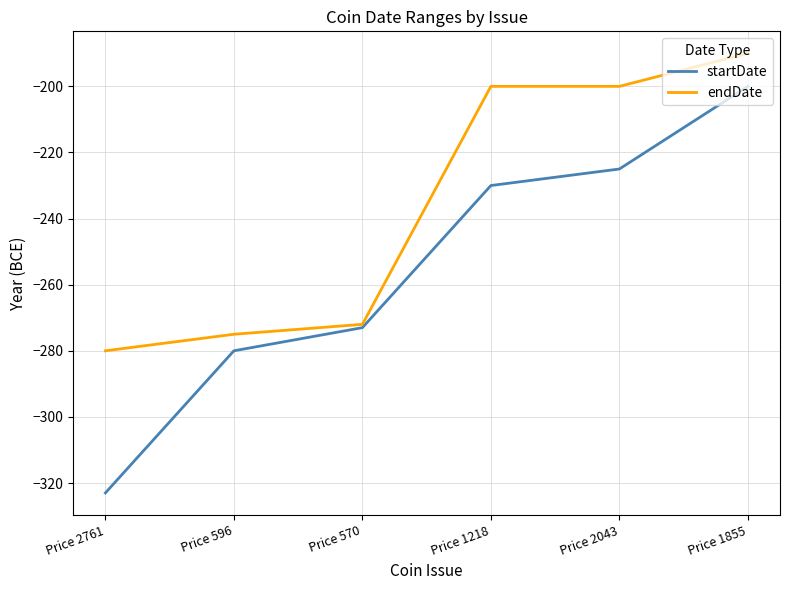

Where is startDate nearest to the value -261?

Price 570